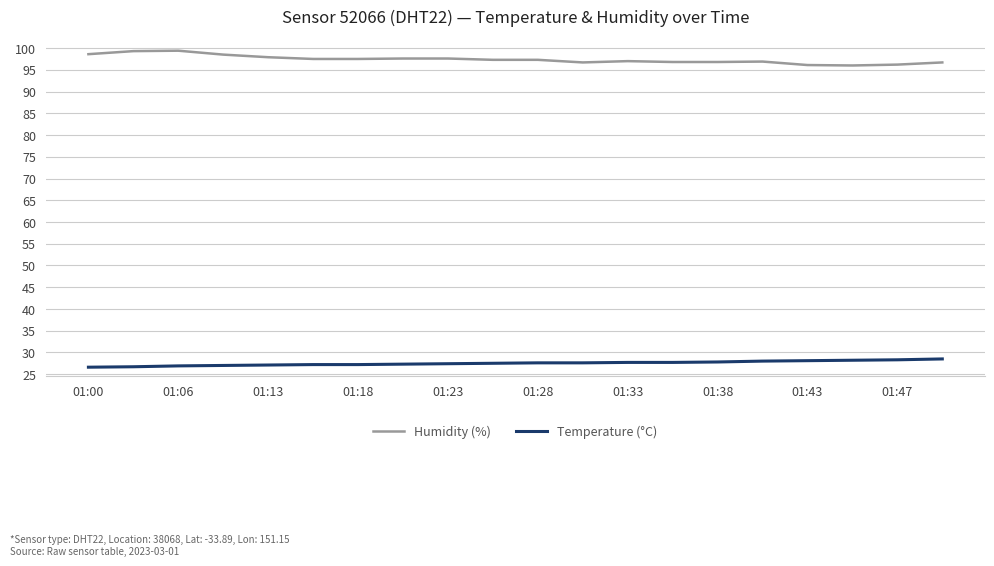

Rank the series by their average value, from lowest to highest.

Temperature (°C), Humidity (%)